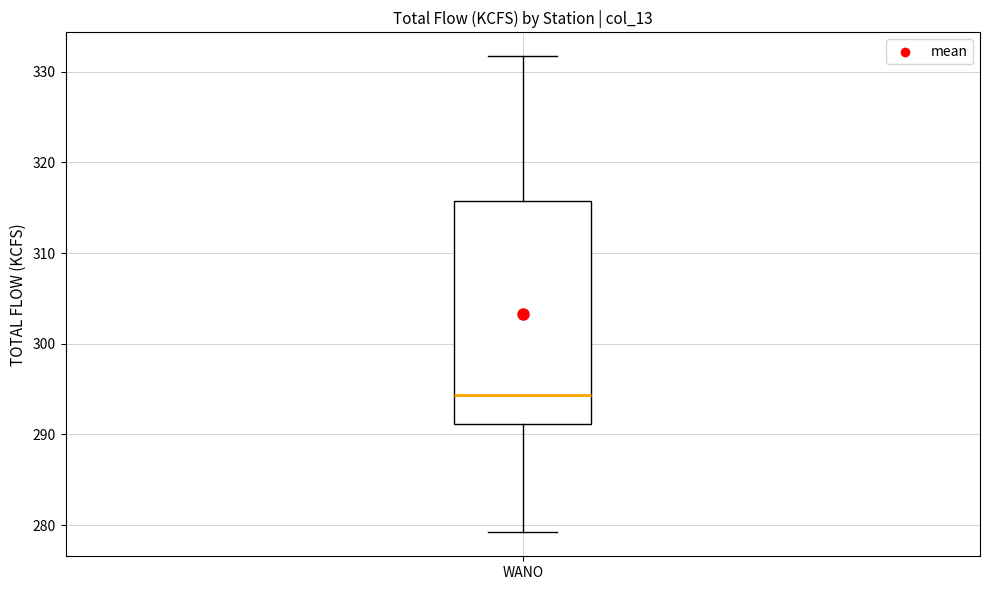

Where is the lower edge of the box for WANO on the y-axis? The values are not printed on the chart, so give them approximately, as read against the axis.

291